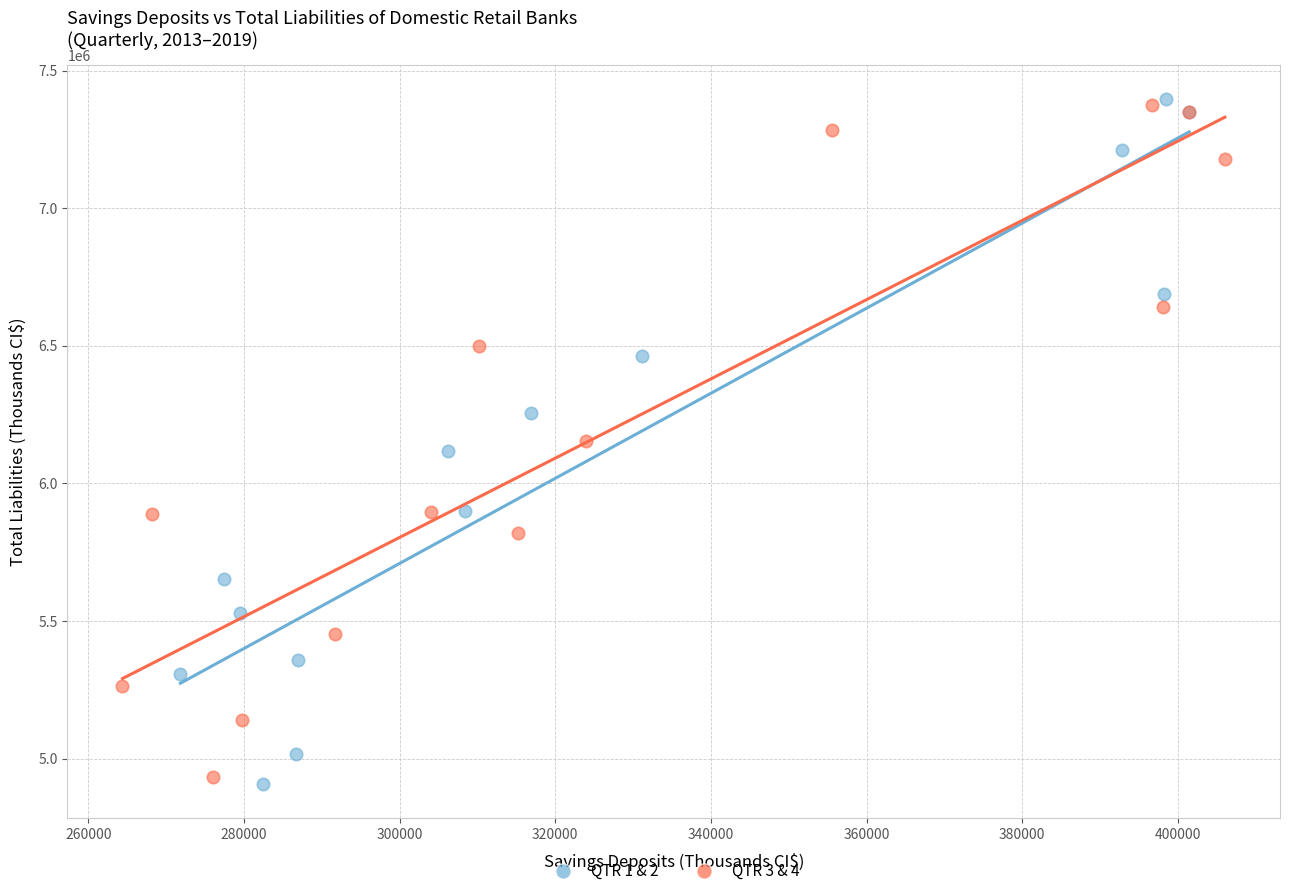

Which series has the largest Y range (max minus min)?

QTR 1 & 2